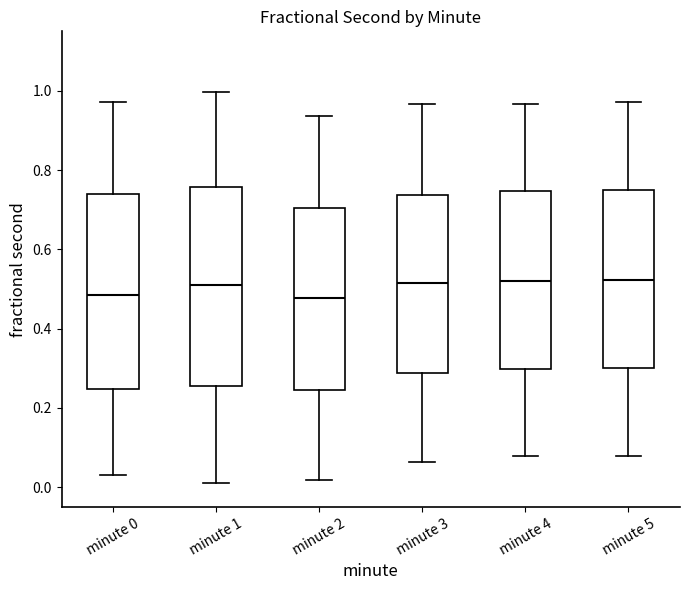

Where is the lower edge of the box for minute 0 on the y-axis? The values are not printed on the chart, so give them approximately, as read against the axis.

0.24